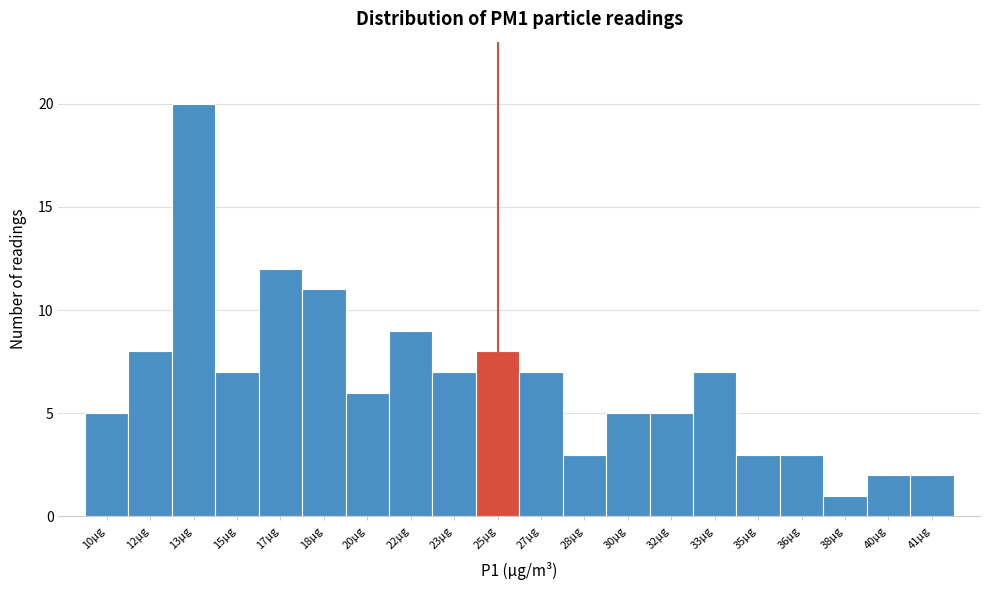

Reading right to left, list all the values displayed in this chart.

41µg=2	40µg=2	38µg=1	36µg=3	35µg=3	33µg=7	32µg=5	30µg=5	28µg=3	27µg=7	25µg=8	23µg=7	22µg=9	20µg=6	18µg=11	17µg=12	15µg=7	13µg=20	12µg=8	10µg=5